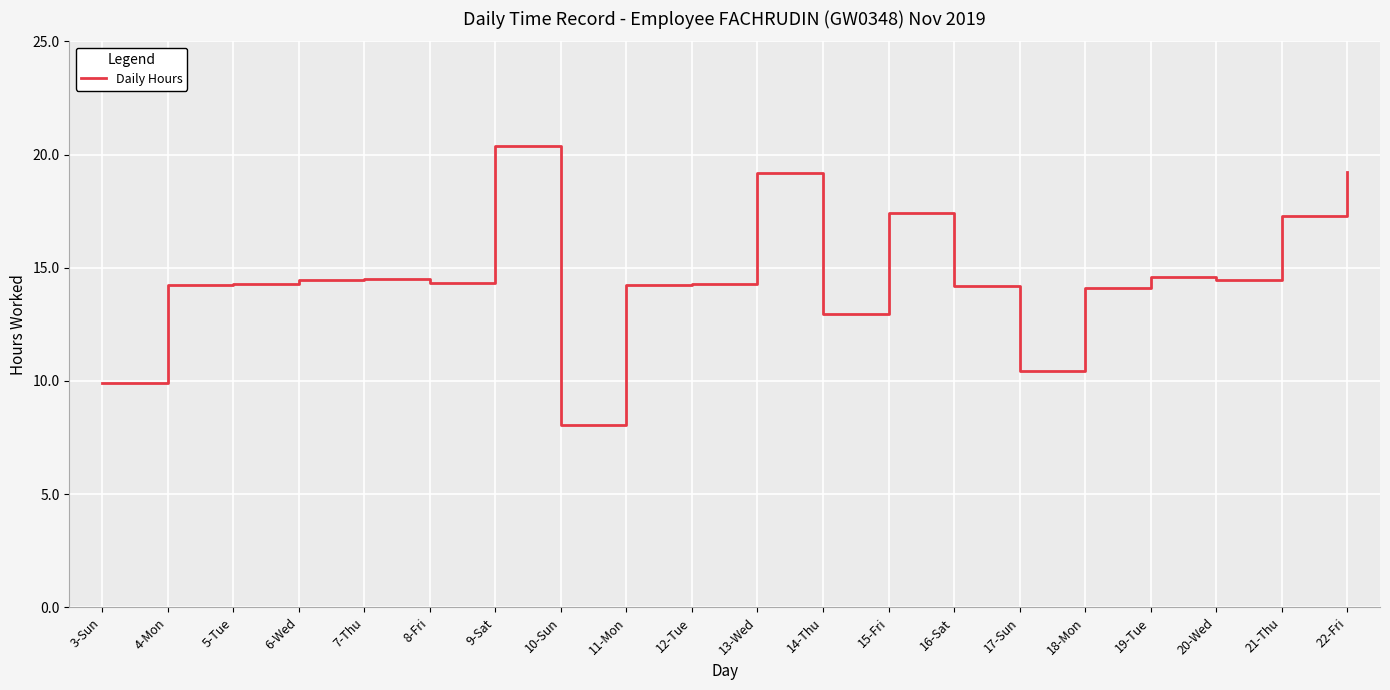

Is it true that the value at 22-Fri is 10.9?

False